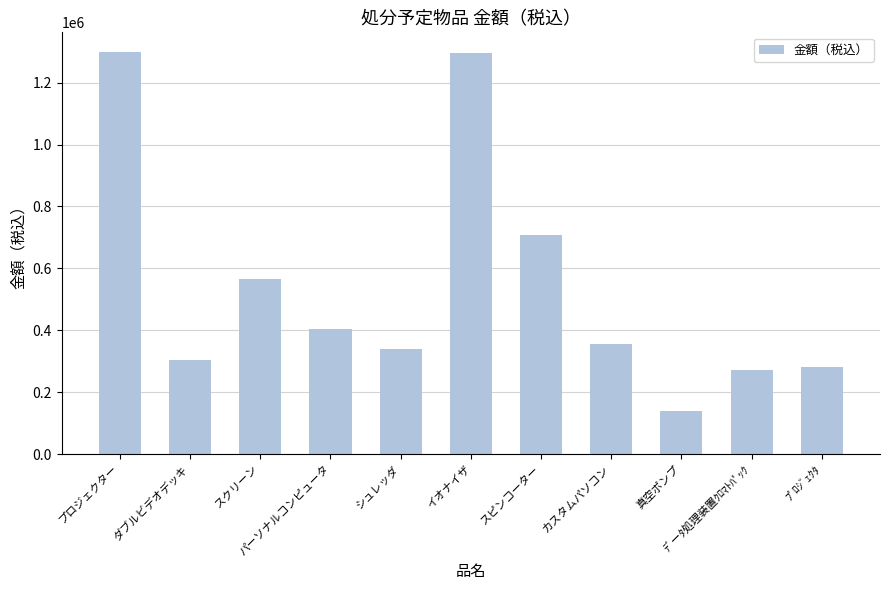

What is the maximum value shown in the chart?

1297800